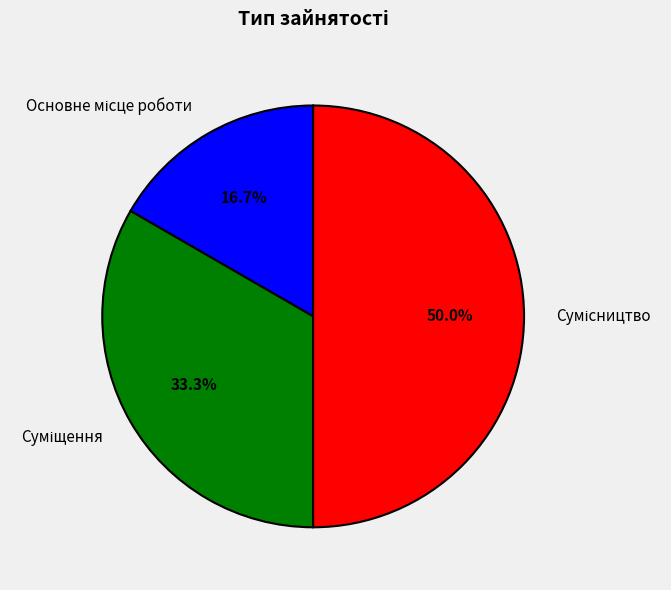

Combined, what portion of the pie is Суміщення and Сумісництво?

83.3%